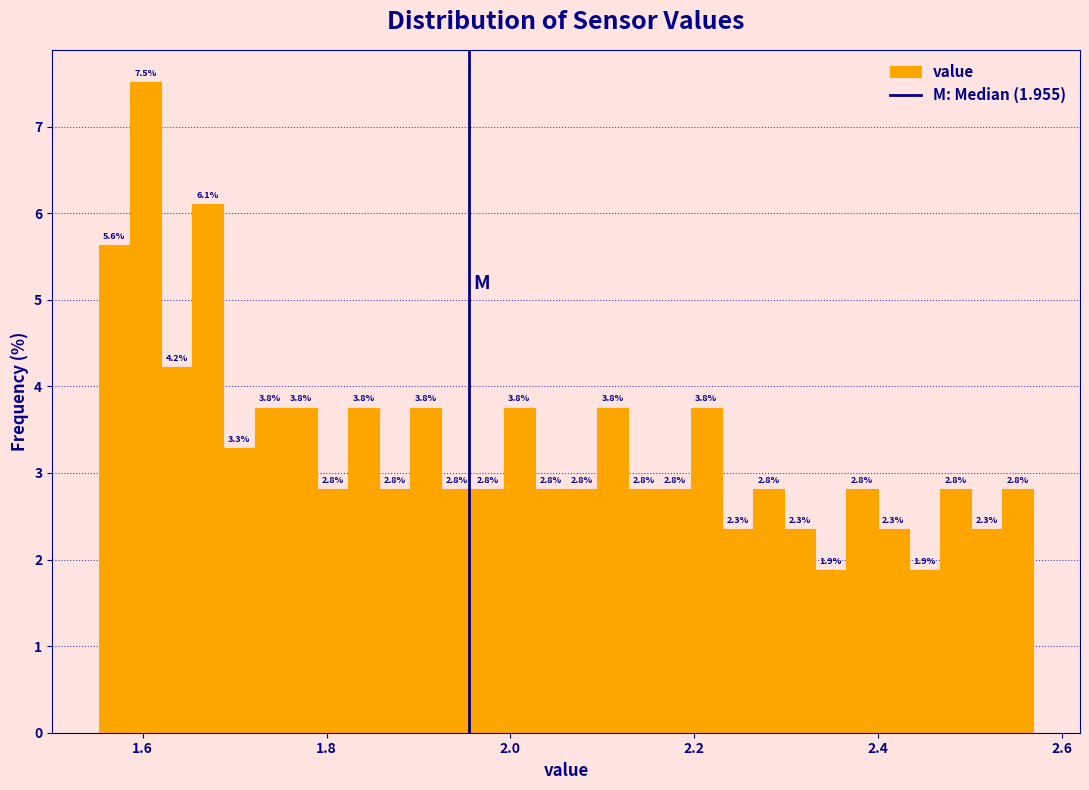

Read against the x-axis, roughly where is the centre of the tallest bar?

1.60